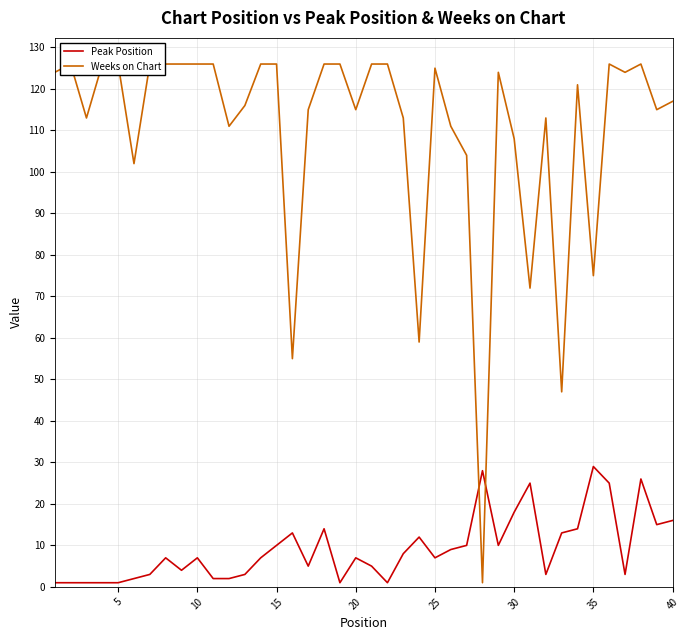

What is the maximum value for Peak Position?

29